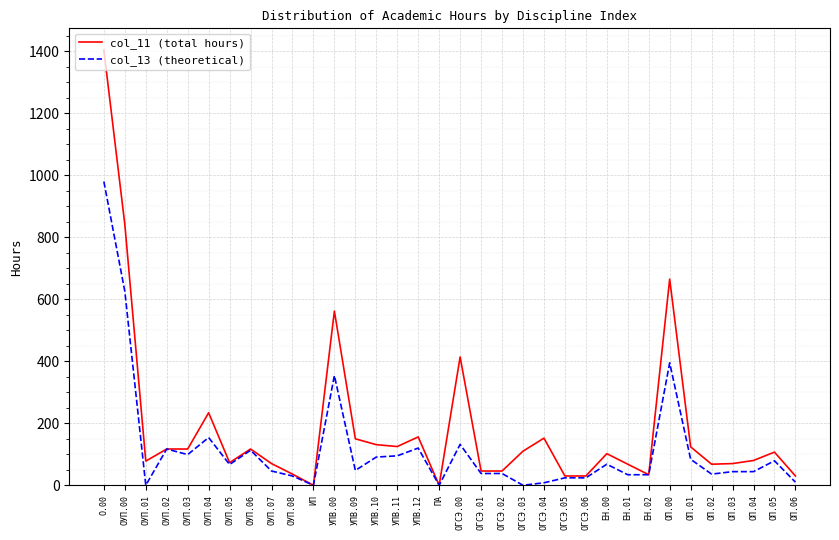

Which series changed the most between ОУП.04 and УПВ.10?

col_11 (total hours)